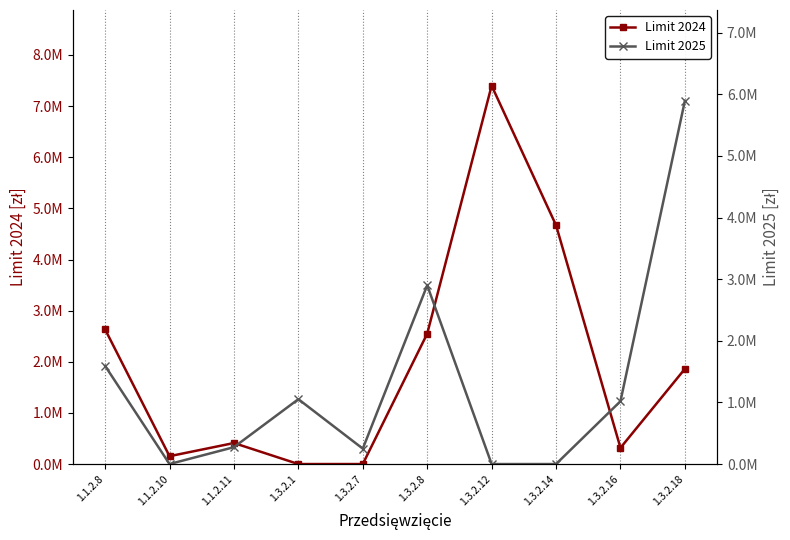

At 1.3.2.7, list the series in order from smallest to largest.

Limit 2024, Limit 2025